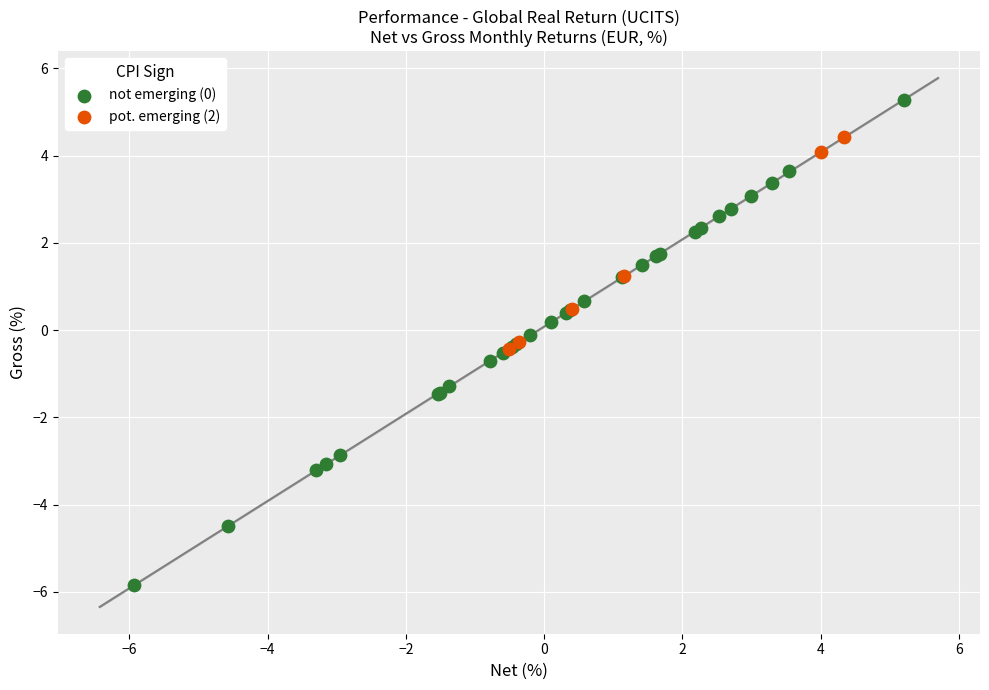

Which series has the widest spread of Y values?

not emerging (0)